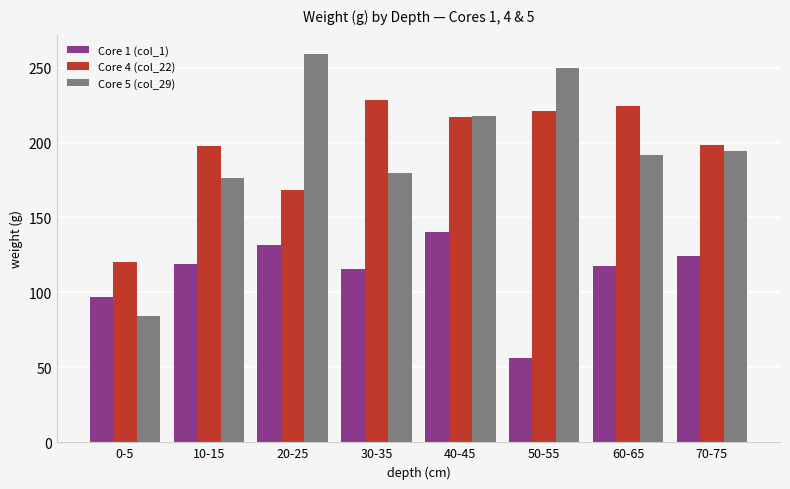

Which series changed the most between 10-15 and 40-45?

Core 5 (col_29)